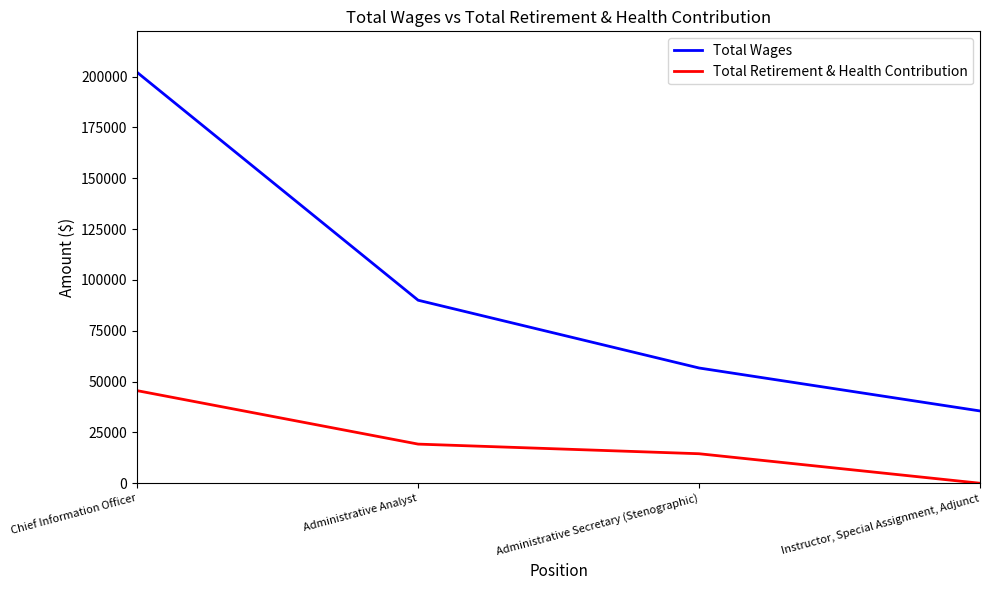

True or false: Total Wages and Total Retirement & Health Contribution cross at least once.

False